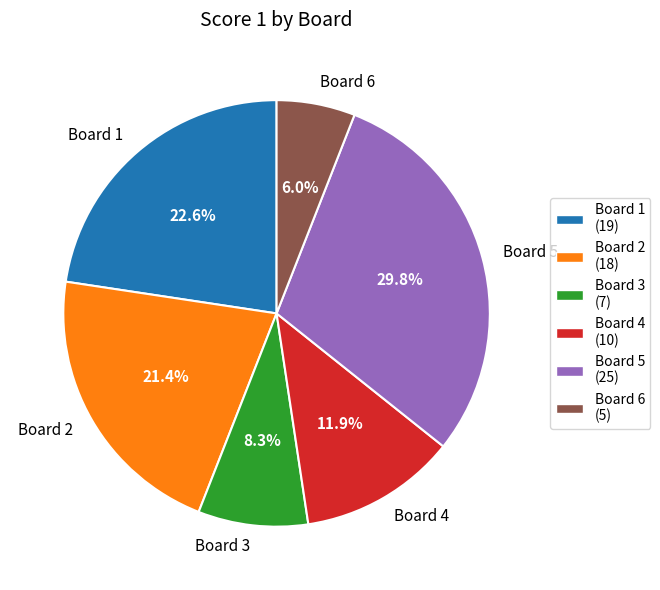

Count the number of slices in the pie.

6